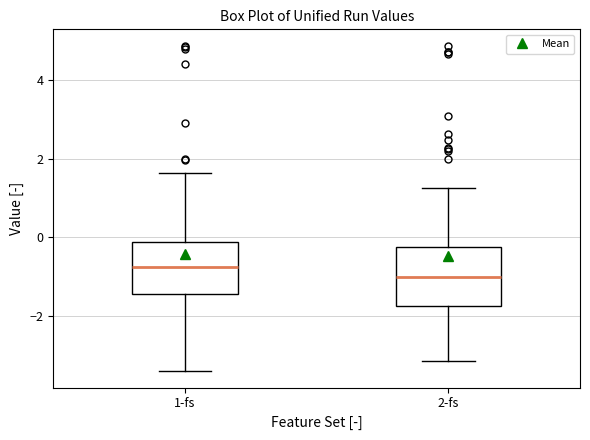

Reading left to right, read every box against the y-axis: the position of its median line, the range the box covers, and the ends of its whiskers. The values are not printed on the chart, so give them approximately, as read against the axis.

1-fs: median -0.8, box -1.4 to -0.2, whiskers -3.4 to 1.6
2-fs: median -1.0, box -1.8 to -0.2, whiskers -3.2 to 1.2